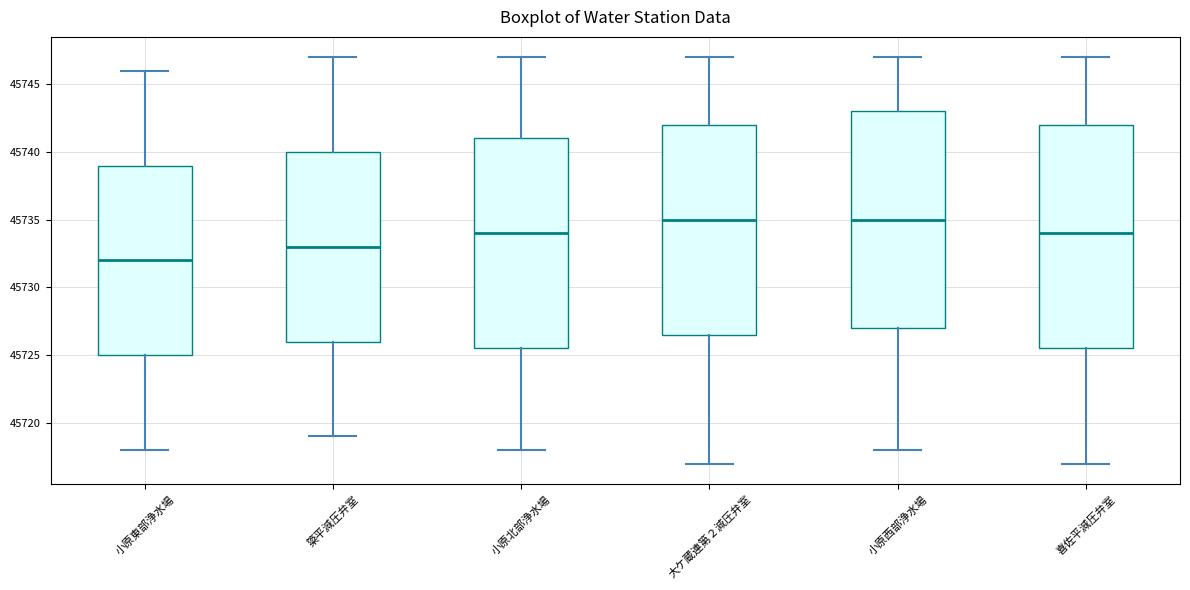

Reading left to right, read every box against the y-axis: the position of its median line, the range the box covers, and the ends of its whiskers. The values are not printed on the chart, so give them approximately, as read against the axis.

小原東部浄水場: median 45732.0, box 45725.0 to 45739.0, whiskers 45718.0 to 45746.0
簗平減圧弁室: median 45733.0, box 45726.0 to 45740.0, whiskers 45719.0 to 45747.0
小原北部浄水場: median 45734.0, box 45725.5 to 45741.0, whiskers 45718.0 to 45747.0
大ケ蔵連第２減圧弁室: median 45735.0, box 45726.5 to 45742.0, whiskers 45717.0 to 45747.0
小原西部浄水場: median 45735.0, box 45727.0 to 45743.0, whiskers 45718.0 to 45747.0
喜佐平減圧弁室: median 45734.0, box 45725.5 to 45742.0, whiskers 45717.0 to 45747.0